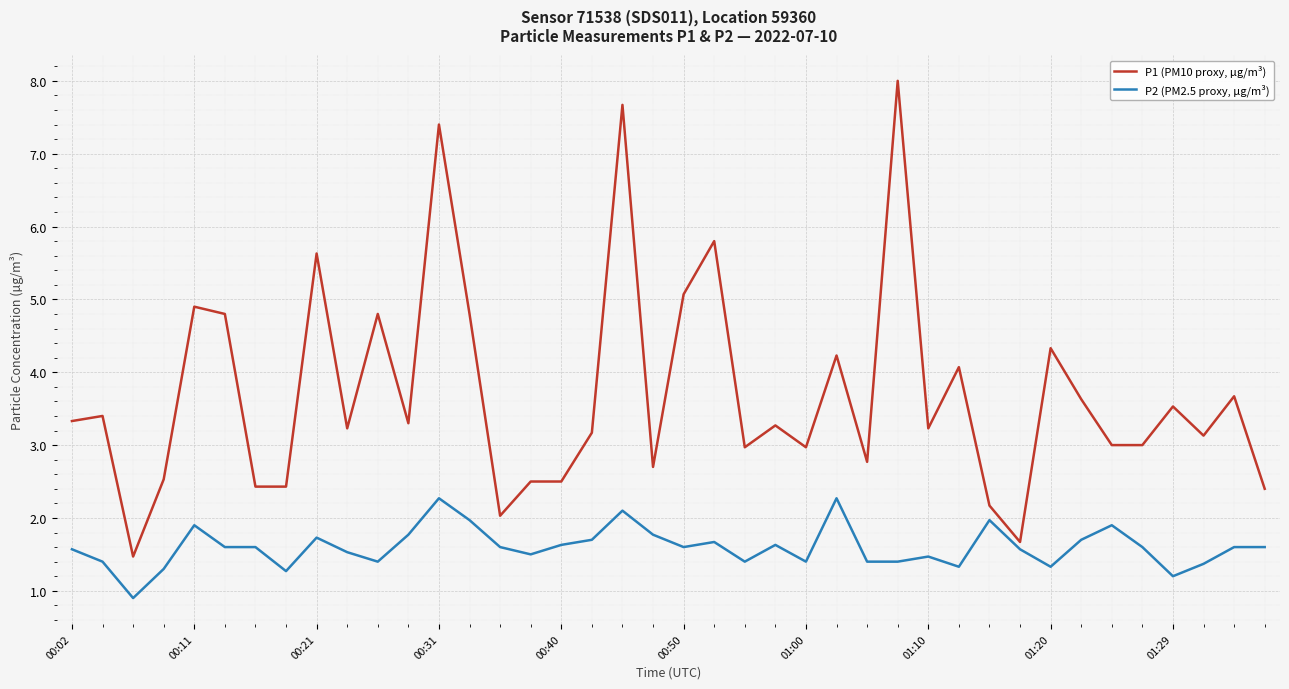

Which series has the largest total across all categories?

P1 (PM10 proxy, µg/m³)